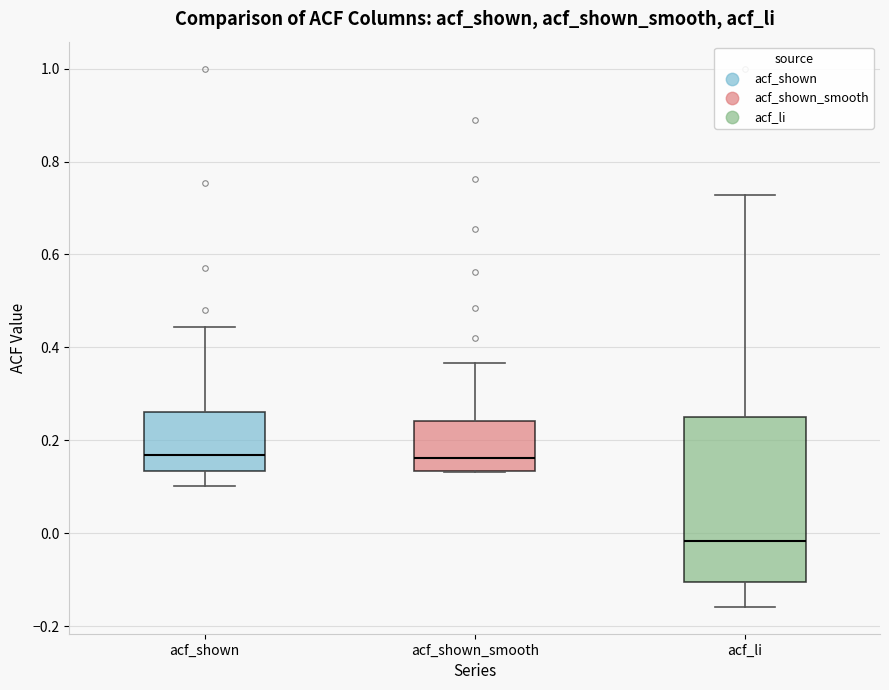

Comparing the boxes themselves (not the whiskers), which one is the tallest?

acf_li